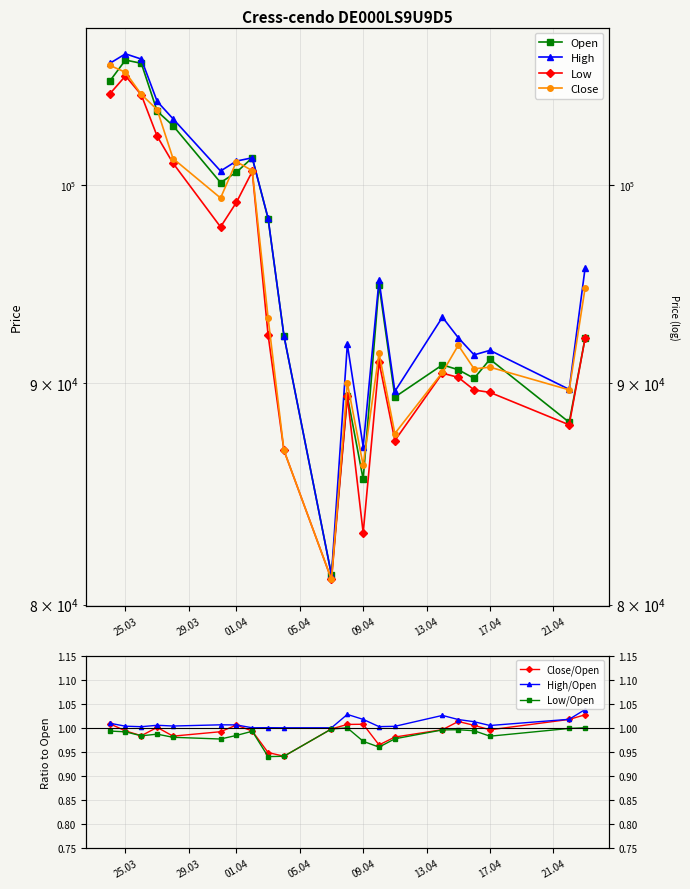

At how many categories does at least one series exceed 101293?

6